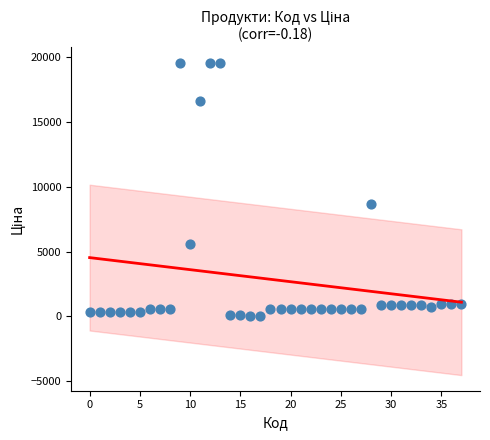

What is the range of Y values (max minus min)?

19509.0